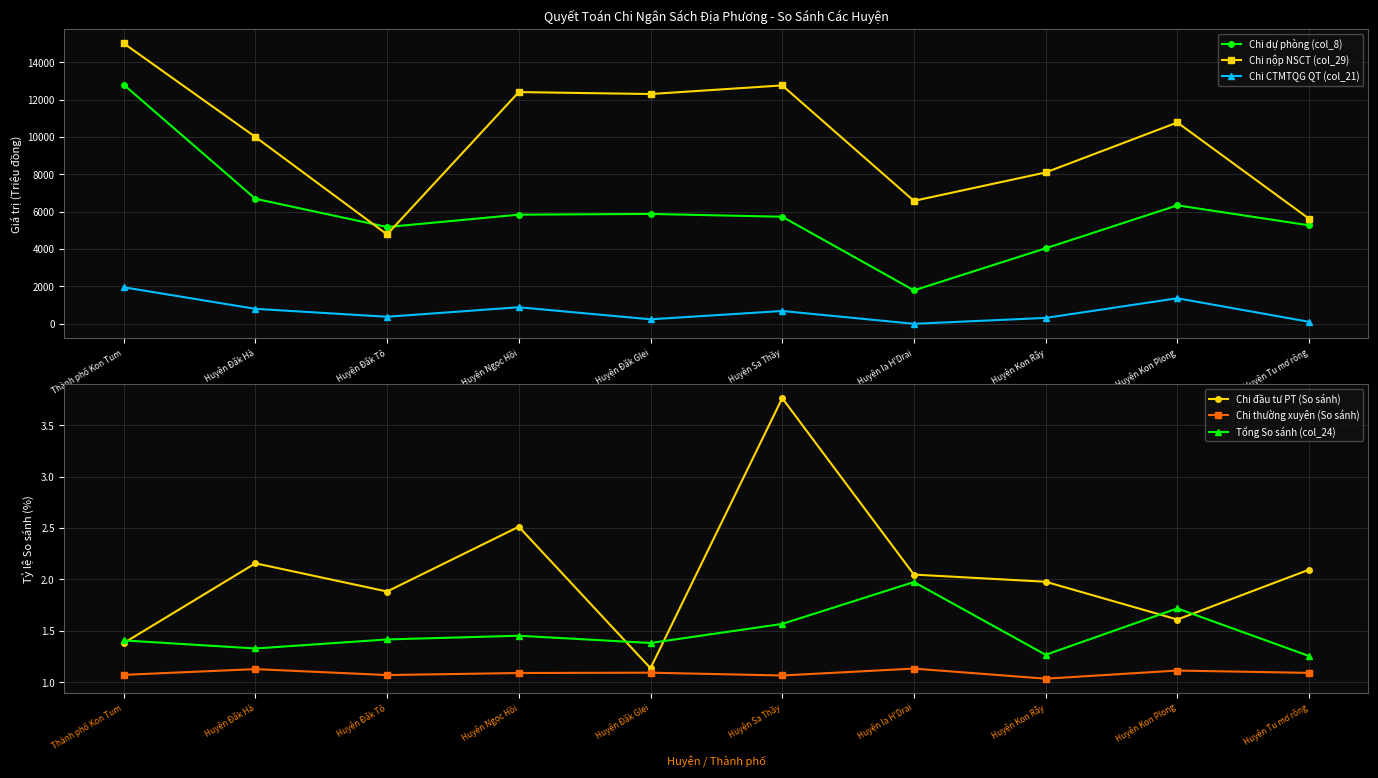

What is the difference between the Tổng So sánh (col_24) values at Huyện Tu mơ rông and Huyện Đăk Hà?

0.1